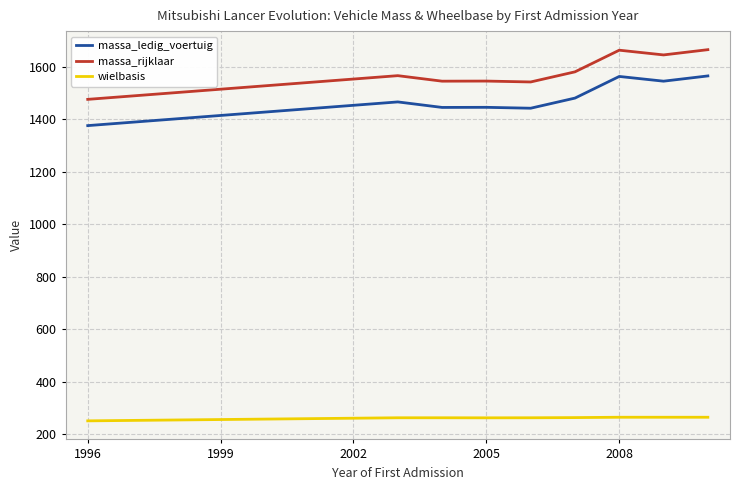

True or false: massa_ledig_voertuig has more than 0 points higher than both neighbors.

True